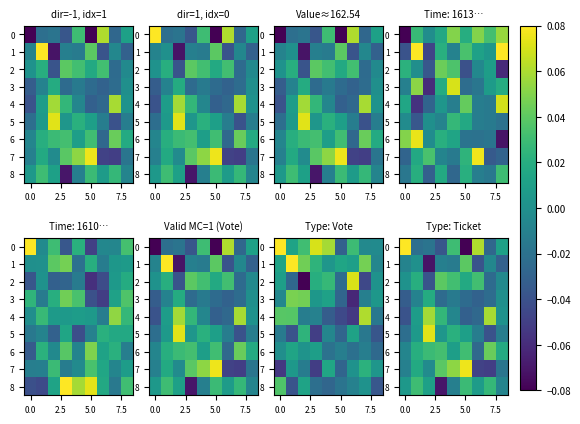

How many negative values does the 7 series have?

5